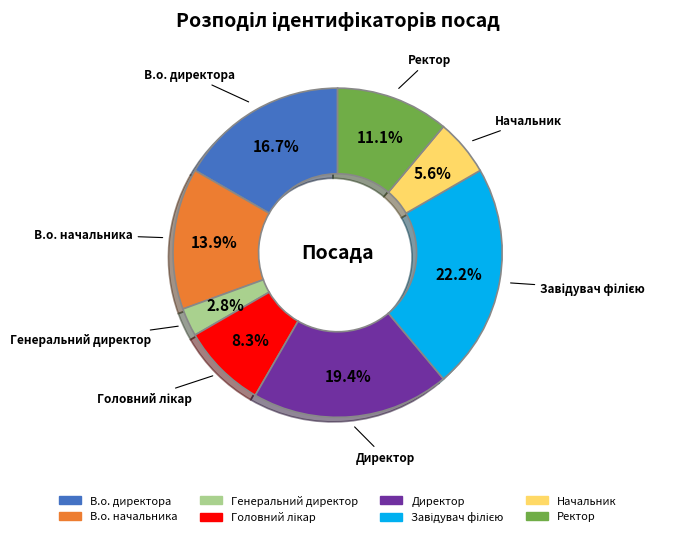

Is there any slice that represents more than half of the pie?

No